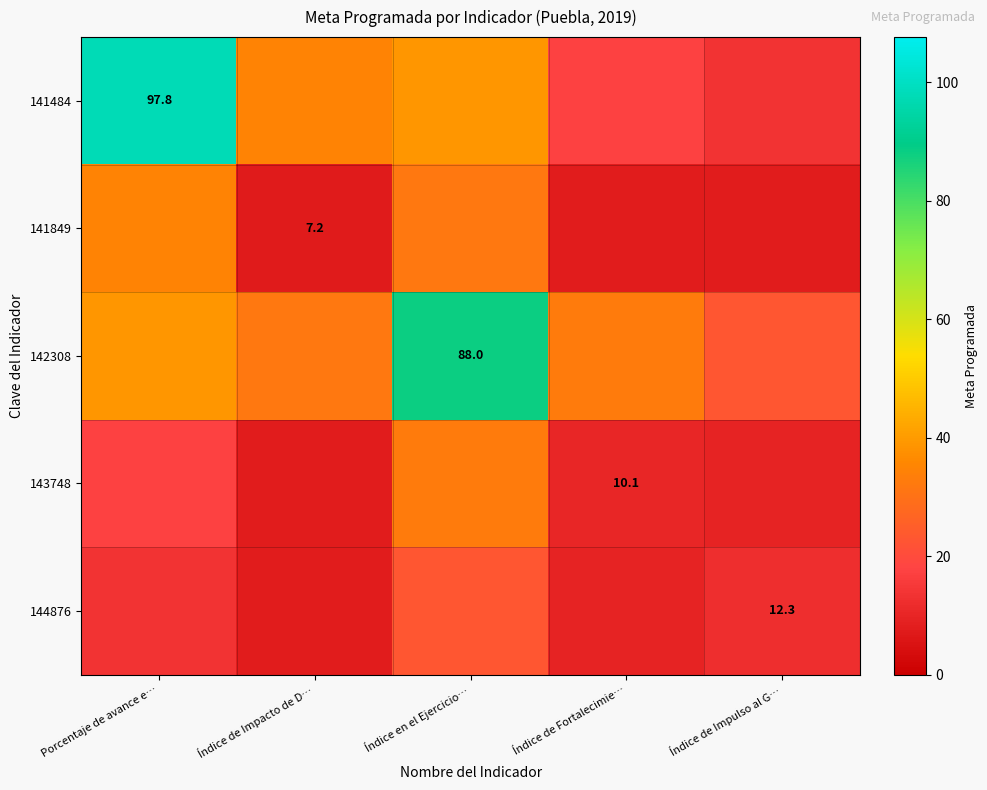

True or false: 144876 has a value of 13.5 at Índice de Impacto de D….

False